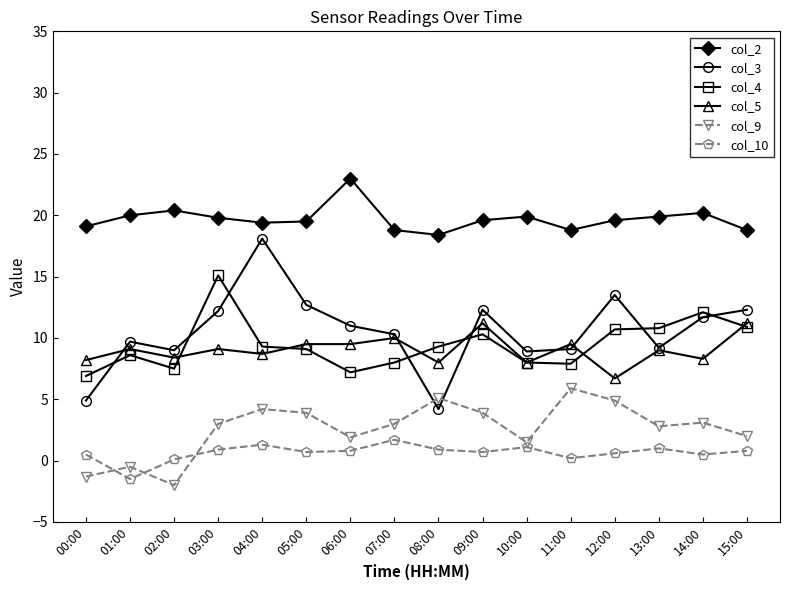

What is the value of the col_5 point at the 7th from the left?

9.5